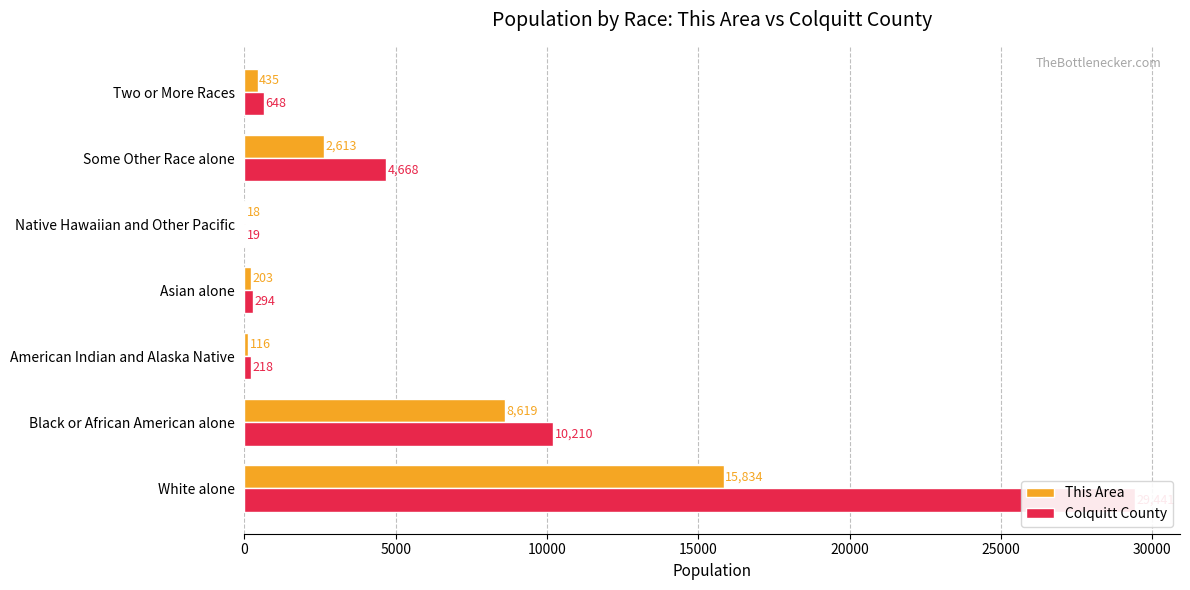

How many series are shown in this chart?

2